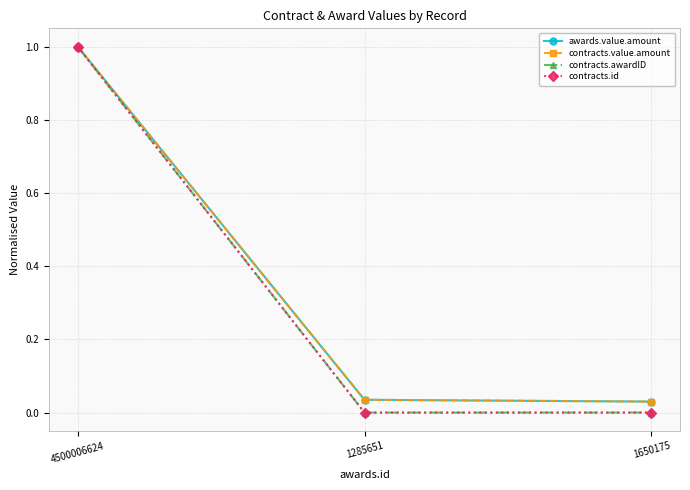

What is the average value of the contracts.value.amount series?

0.4